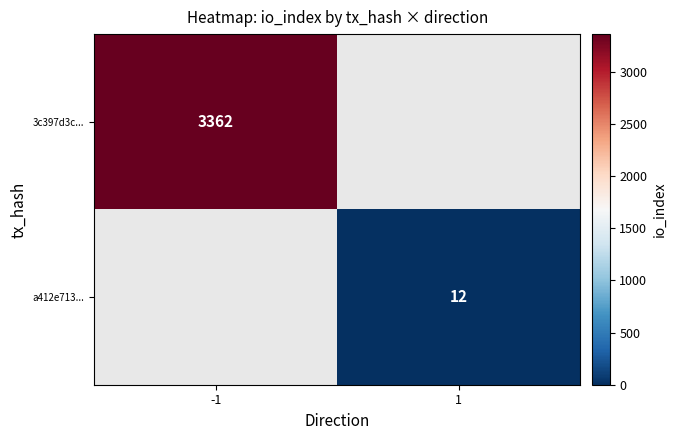

Is it true that a412e713... equals 12 at 1?

True